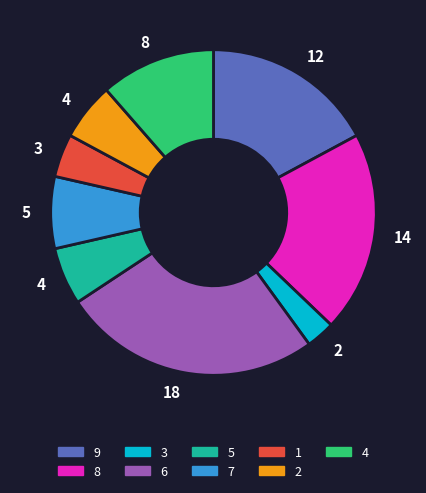

Does any single category account for the majority?

No